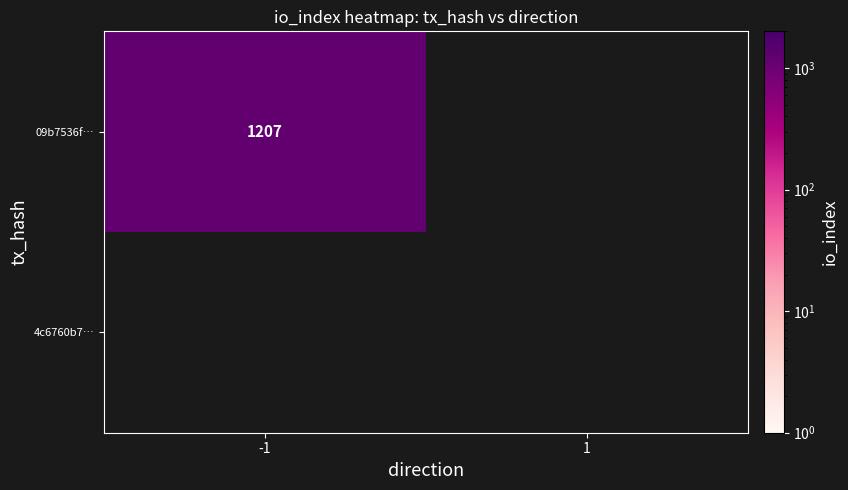

How many data points in 09b7536fc484d2cd16c00348890973234e385a2 are less than 1207?

1